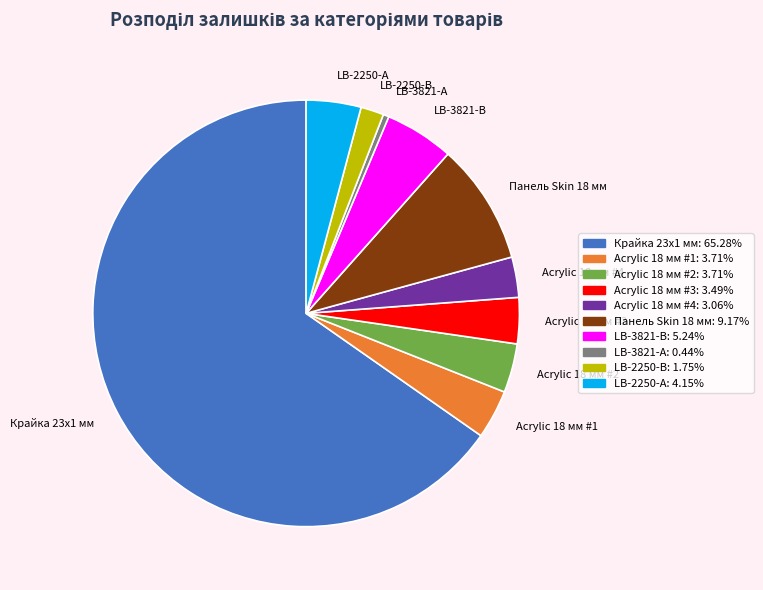

Count the number of slices in the pie.

10